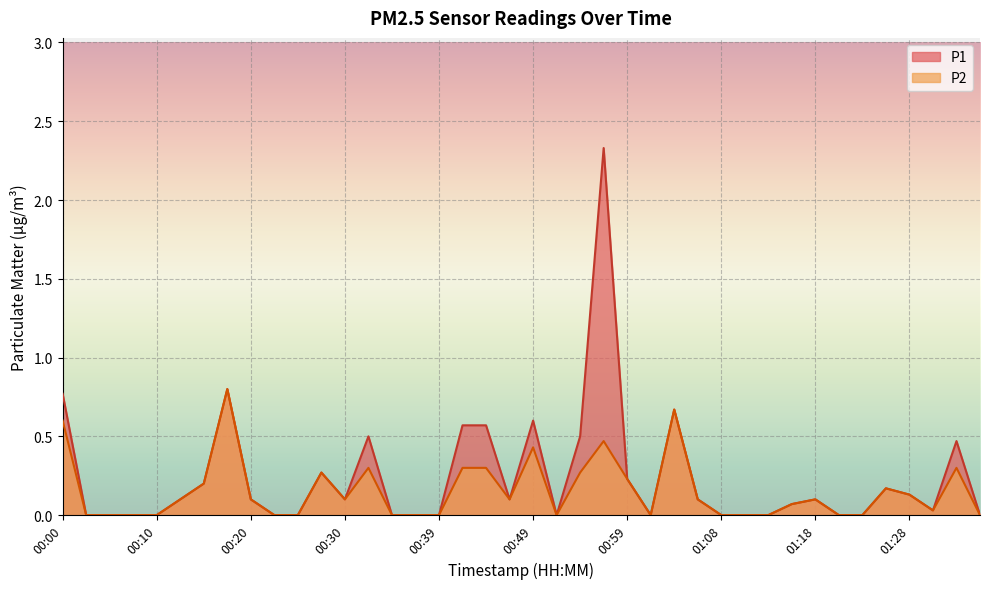

Which has a higher value, 00:34 or 01:11?

00:34